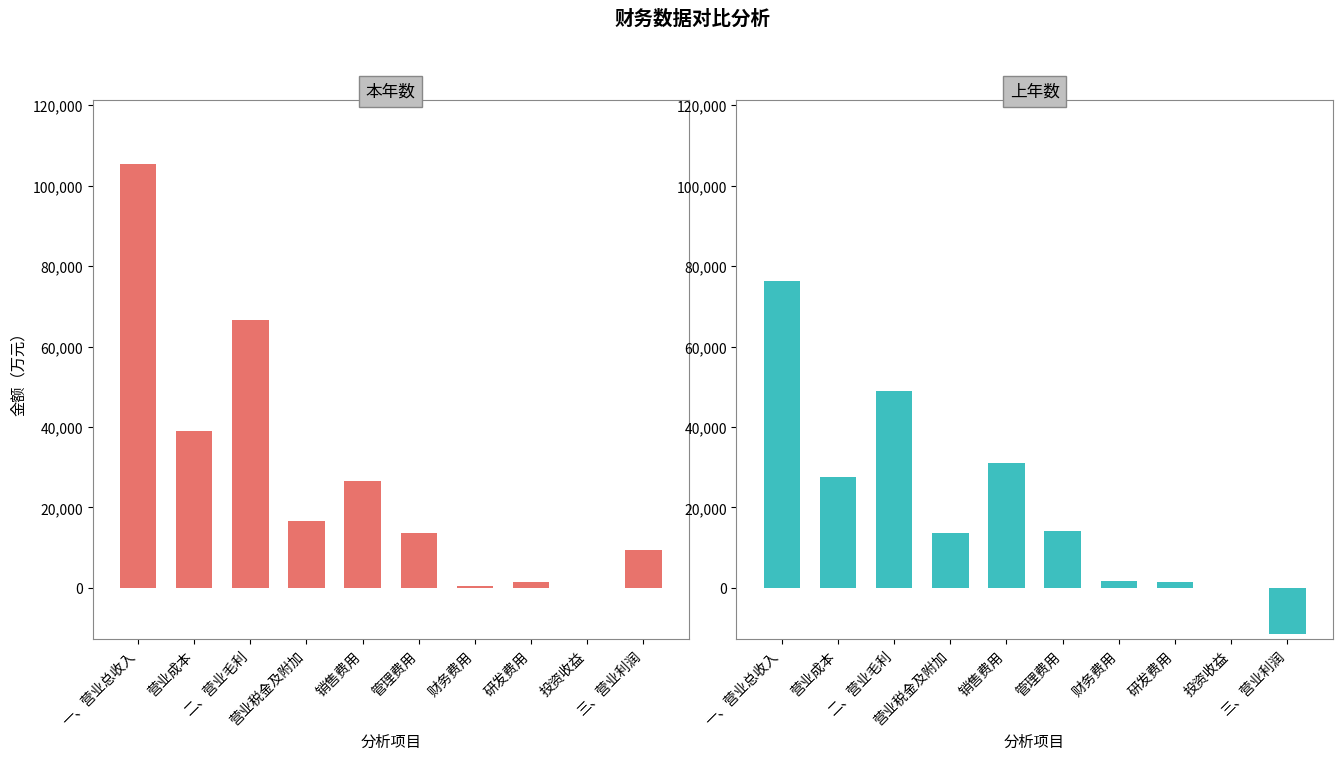

At which category is the sum across all series the highest?

一、营业总收入